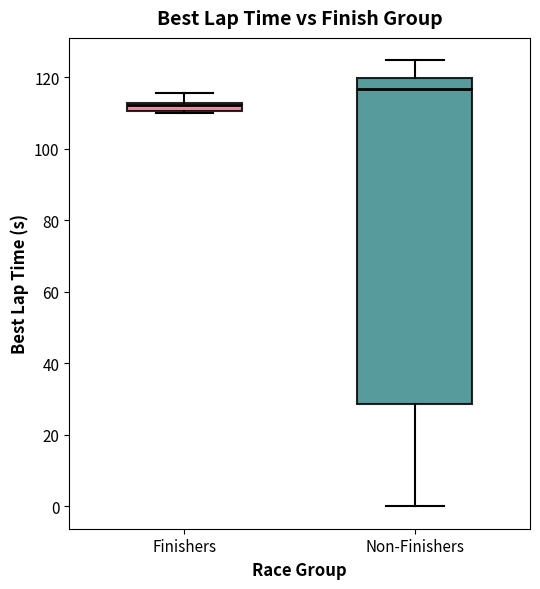

Which box is the tallest, from its lower edge to its upper edge?

Non-Finishers